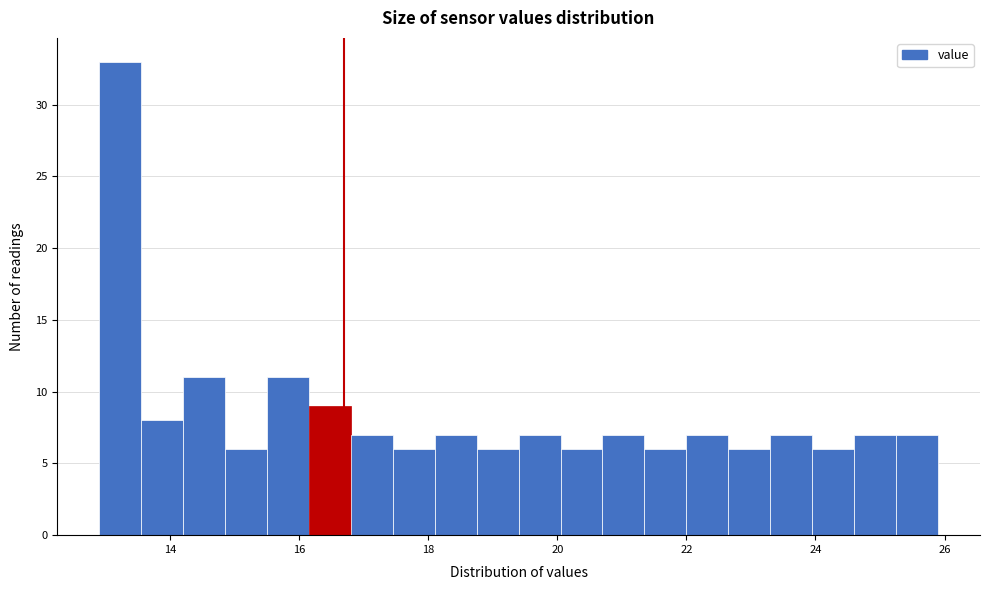

Around what value on the x-axis is the tallest bar? Give the approximate position of its centre, as read against the axis.

13.2